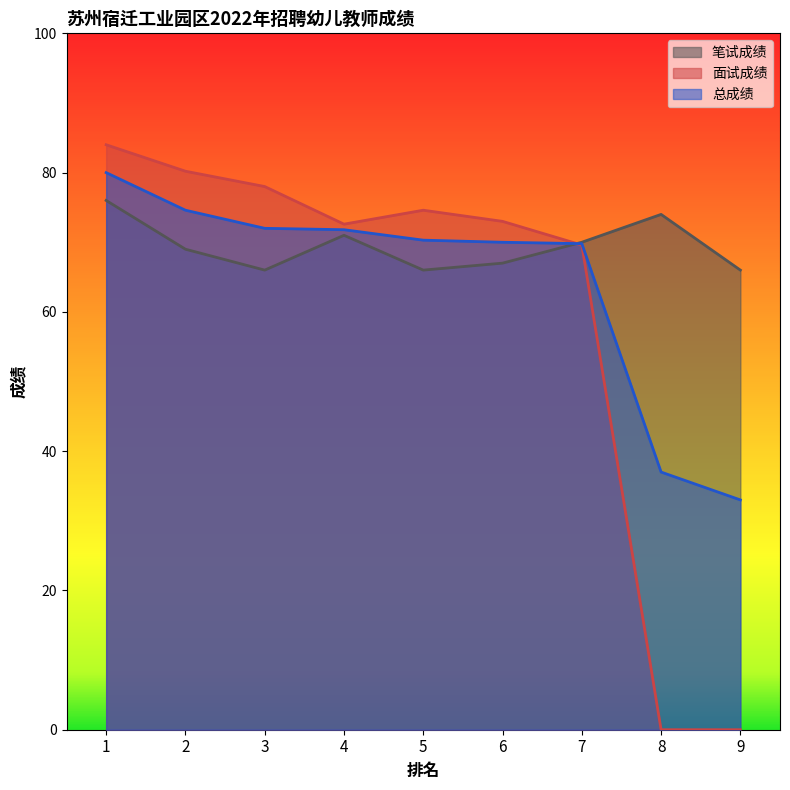

How many times do 总成绩 and 面试成绩 cross each other?

1